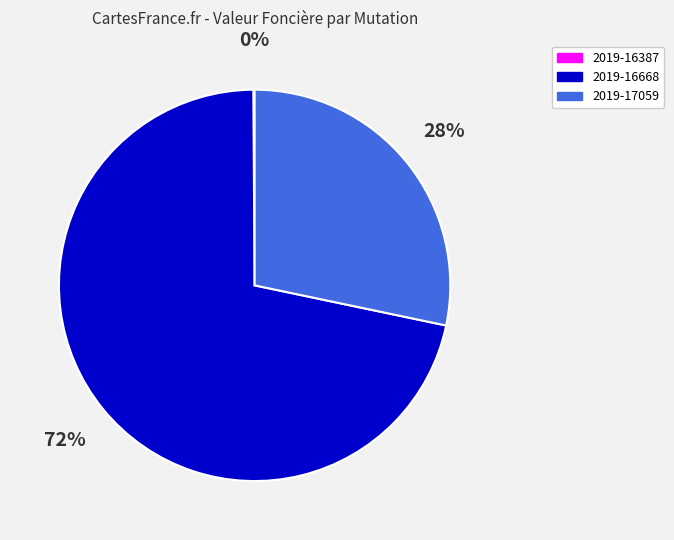

Which category has the biggest portion of the pie?

2019-16668